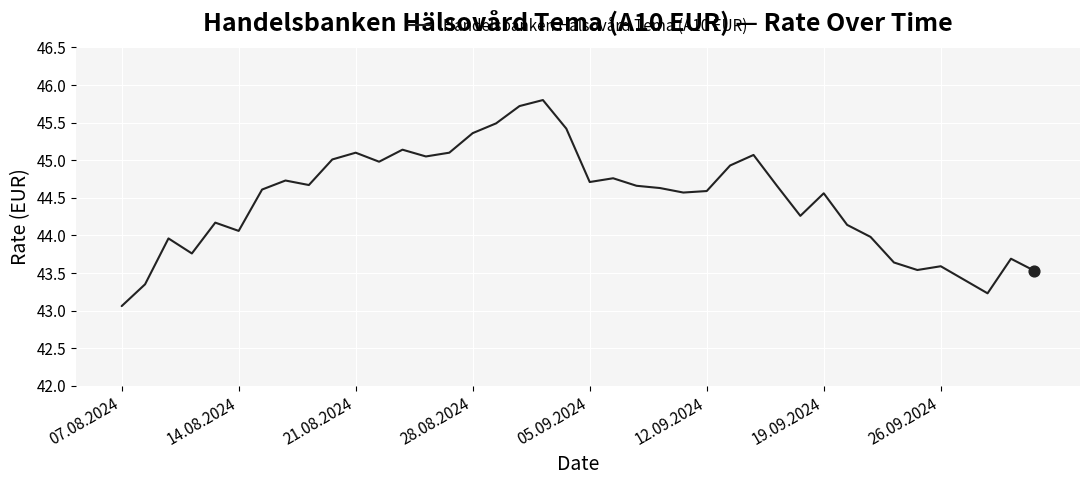

What is the greatest value displayed?

45.8